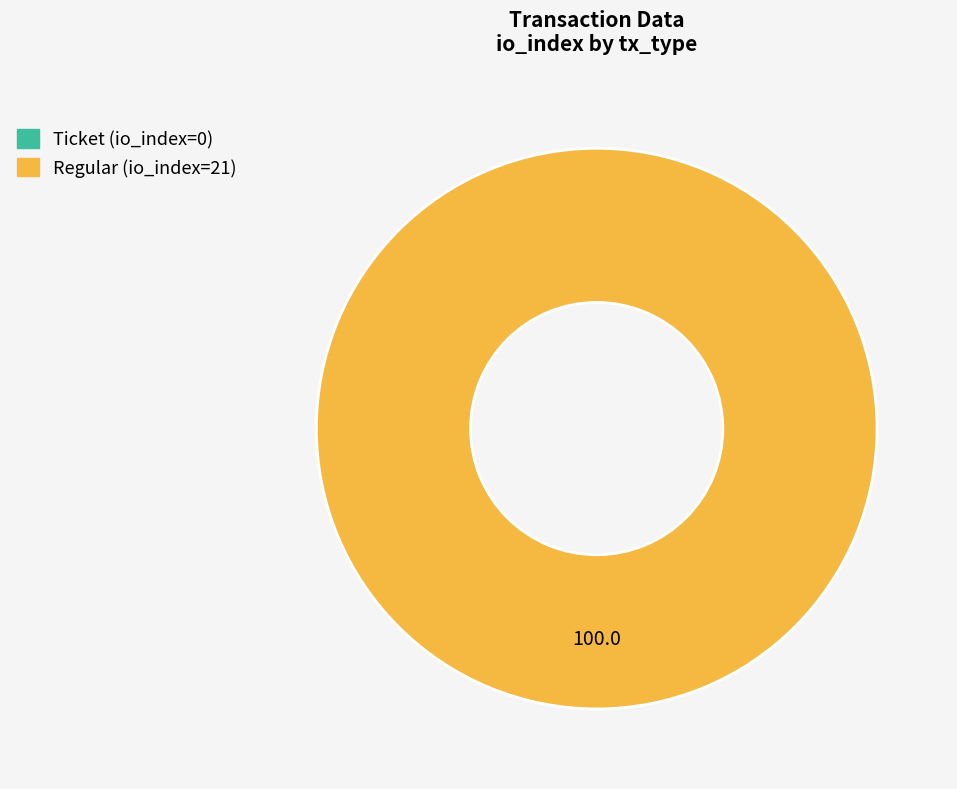

What is the largest slice in the pie chart?

Regular (io_index=21)